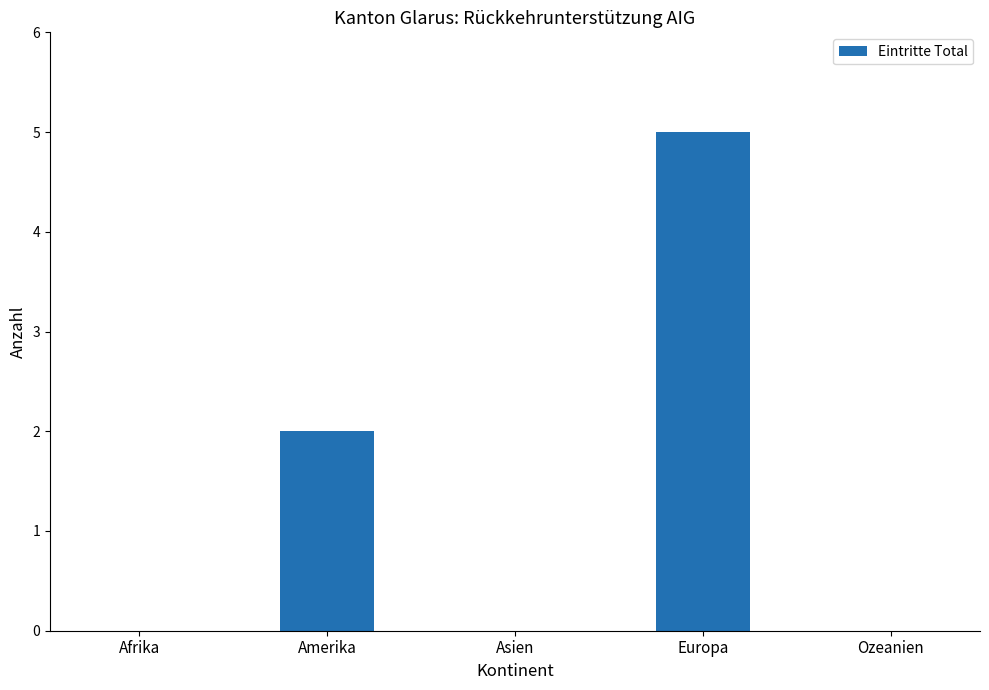

Approximately how many times larger is the value at Amerika compared to Europa?

0.4